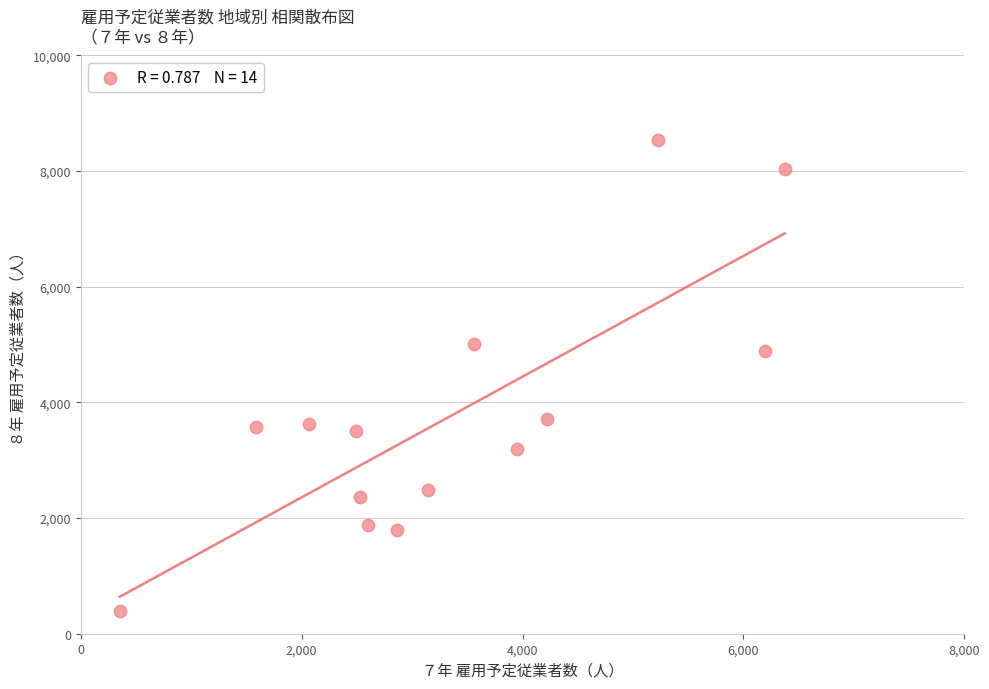

What is the range of Y values (max minus min)?

8142